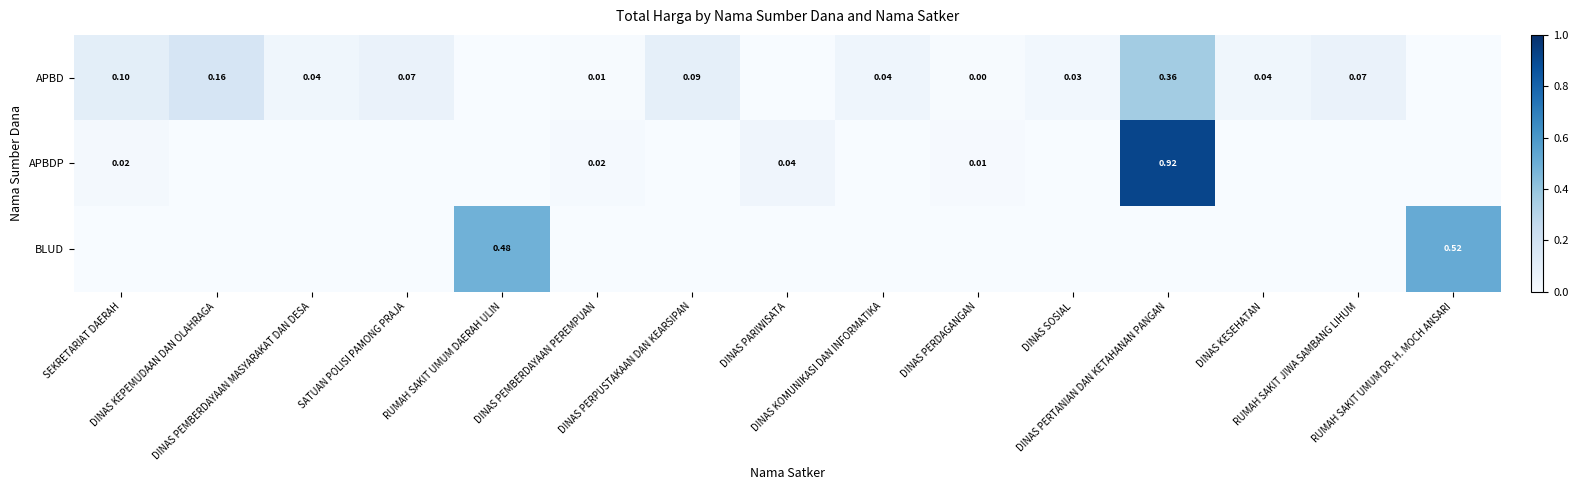

Rank the series by their maximum value, from highest to lowest.

APBDP, BLUD, APBD